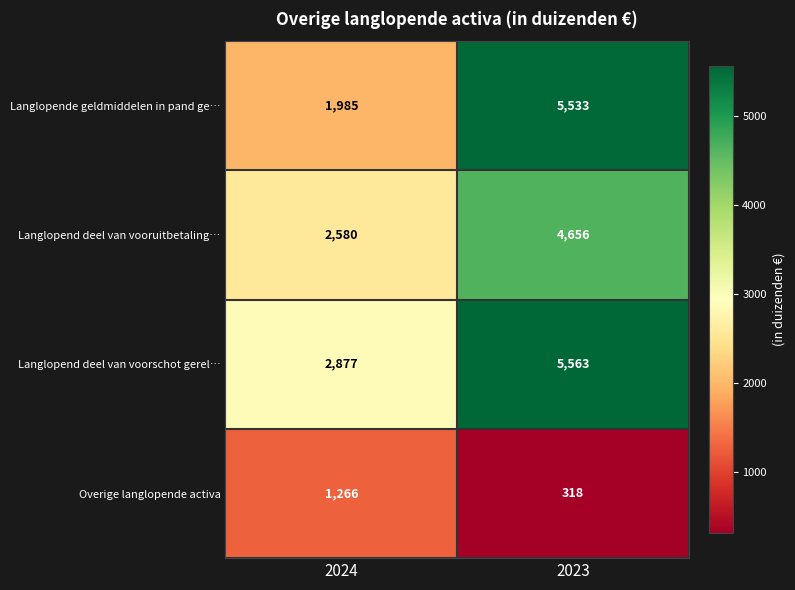

Rank the series by their maximum value, from lowest to highest.

Overige langlopende activa, Langlopend deel van vooruitbetaling…, Langlopende geldmiddelen in pand ge…, Langlopend deel van voorschot gerel…